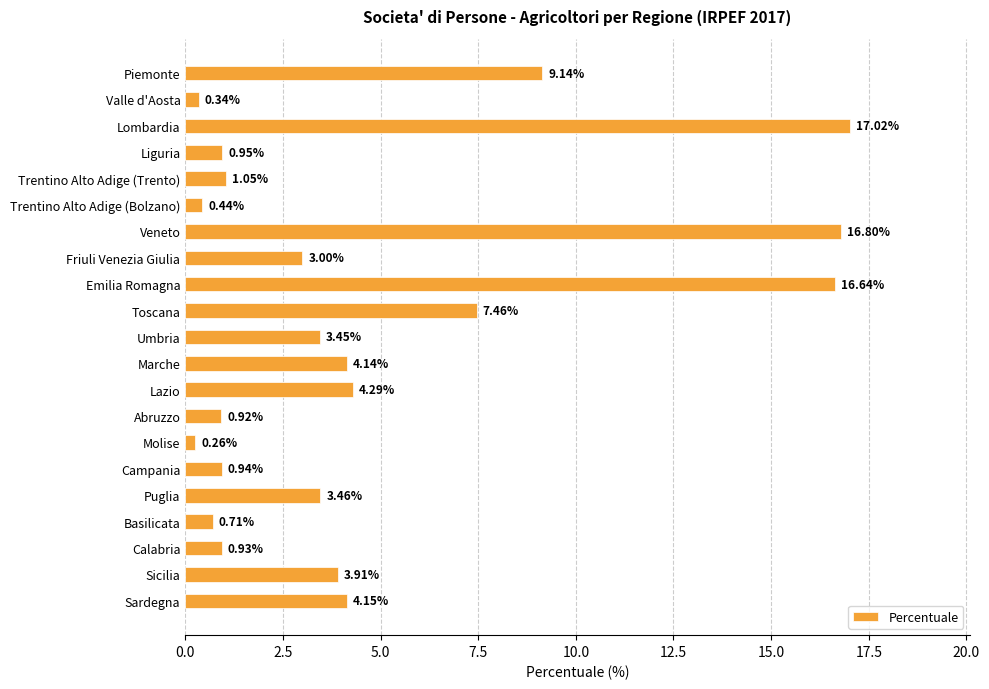

At which category does the chart reach its peak across all series?

Lombardia